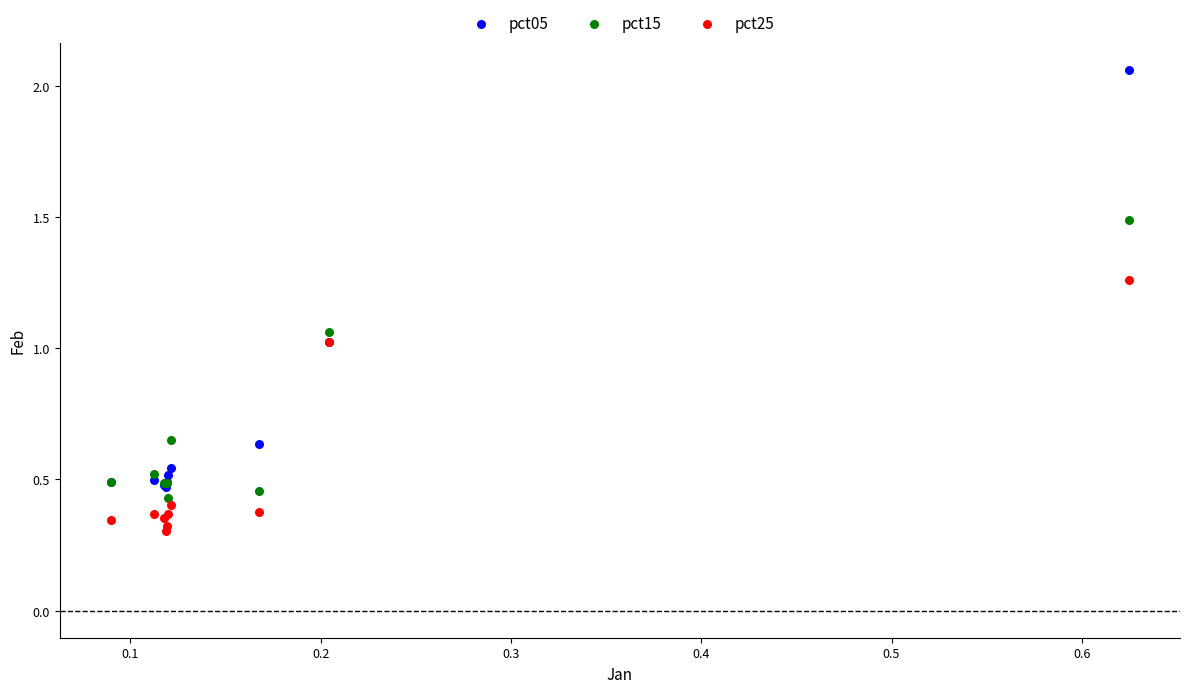

Which series has the largest Y range (max minus min)?

pct05